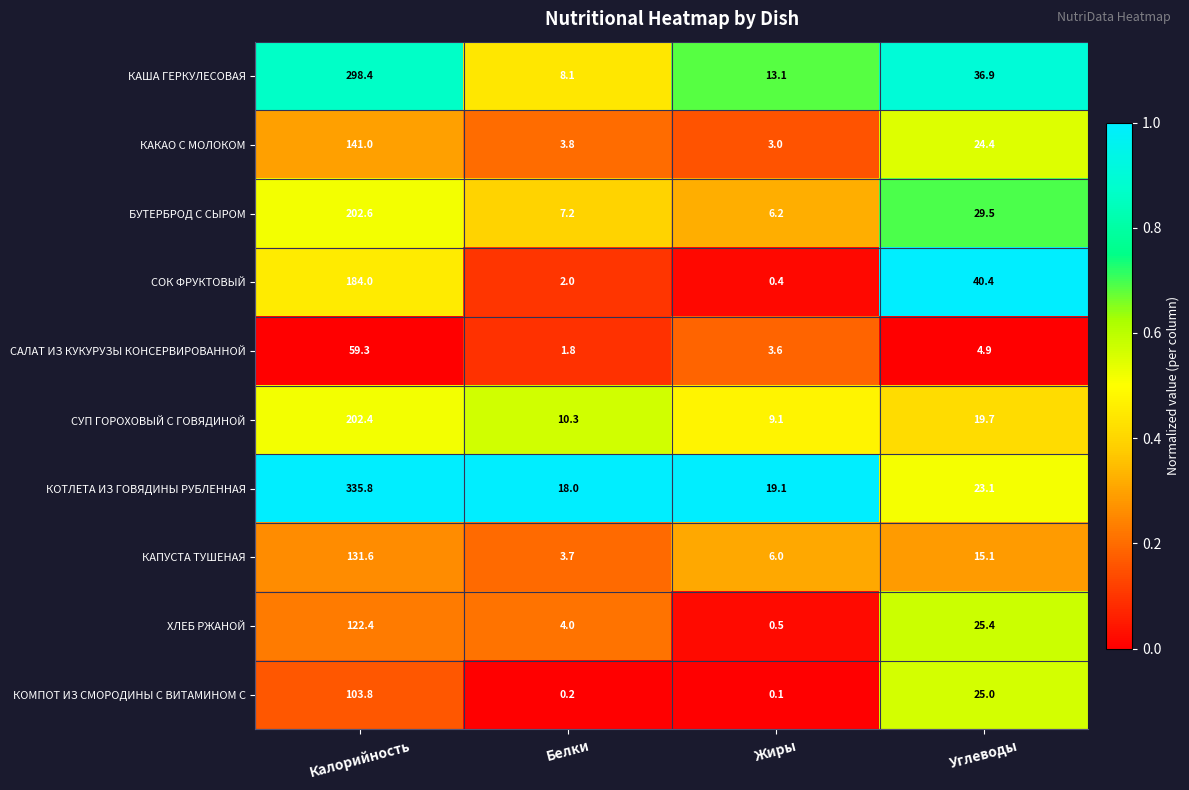

Where is КАША ГЕРКУЛЕСОВАЯ nearest to the value 153?

Углеводы